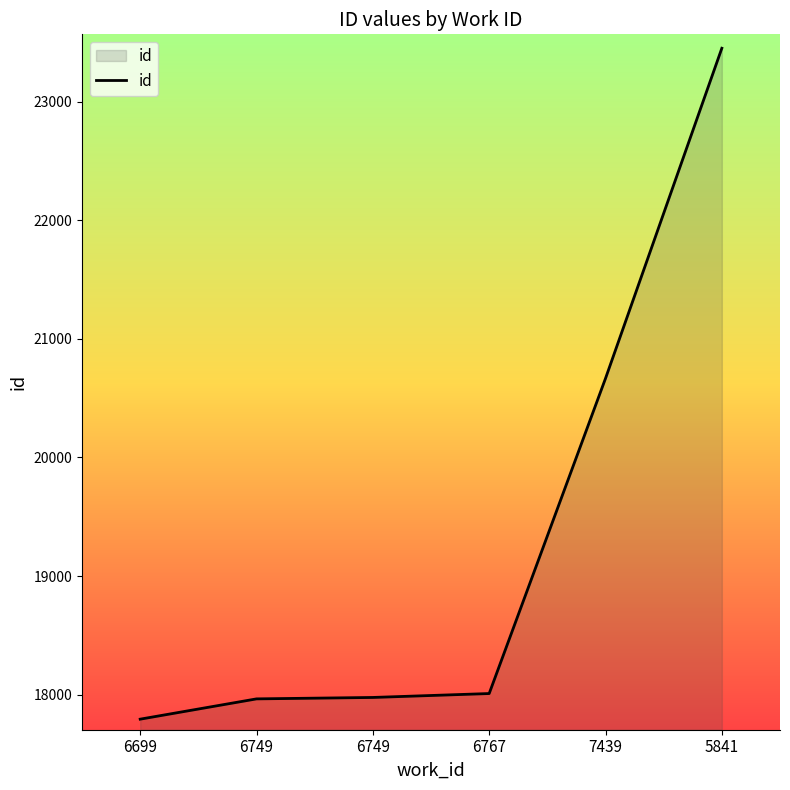

The value at 6749 is 8605. True or false?

False